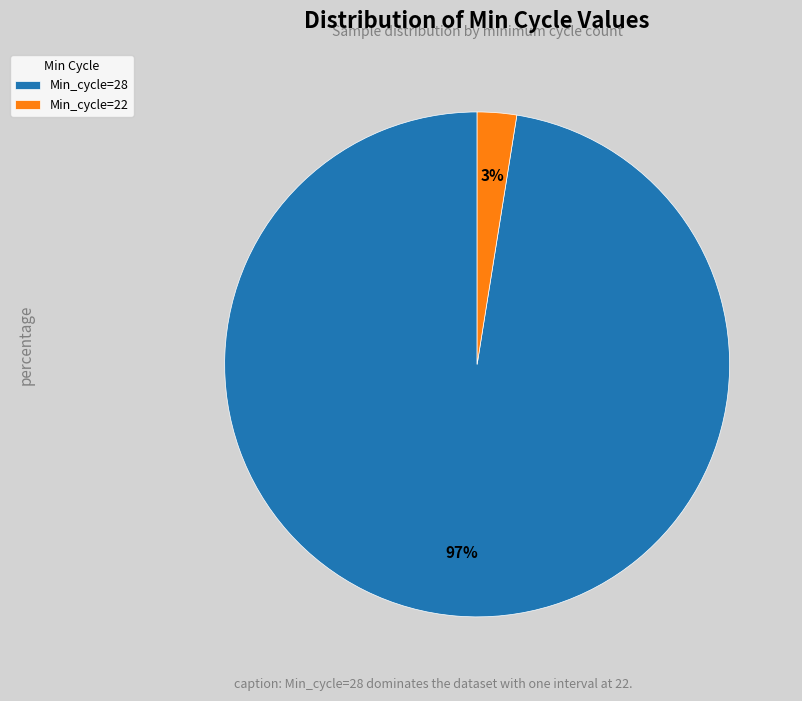

Which has a higher value, Min_cycle=22 or Min_cycle=28?

Min_cycle=28